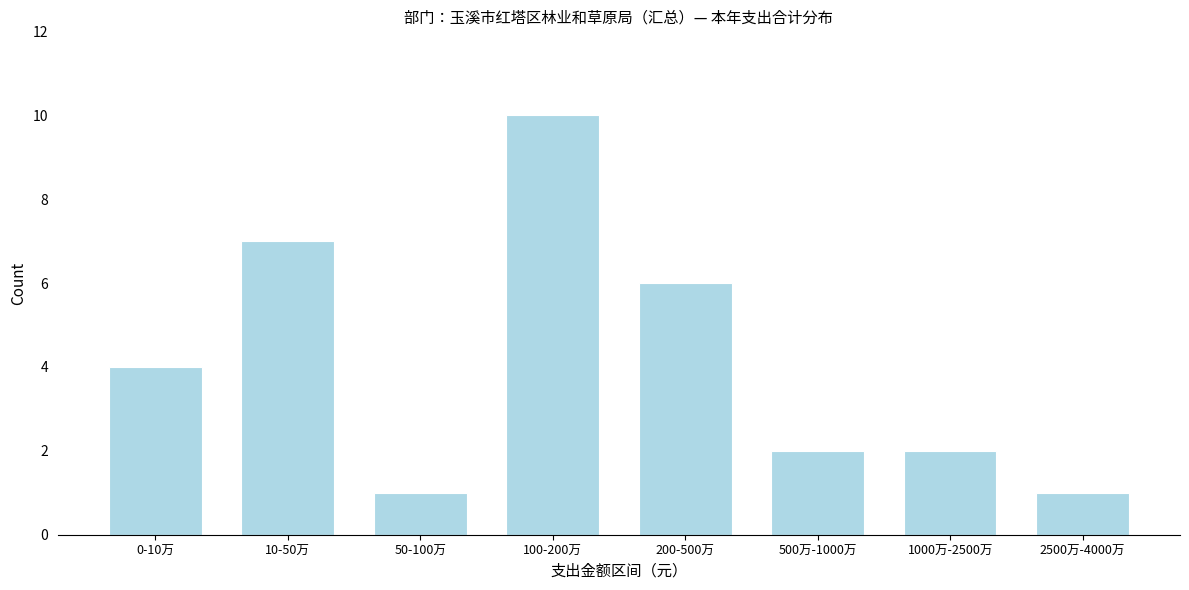

Reading left to right, what are all the values shown in this chart?

0-10万=4	10-50万=7	50-100万=1	100-200万=10	200-500万=6	500万-1000万=2	1000万-2500万=2	2500万-4000万=1